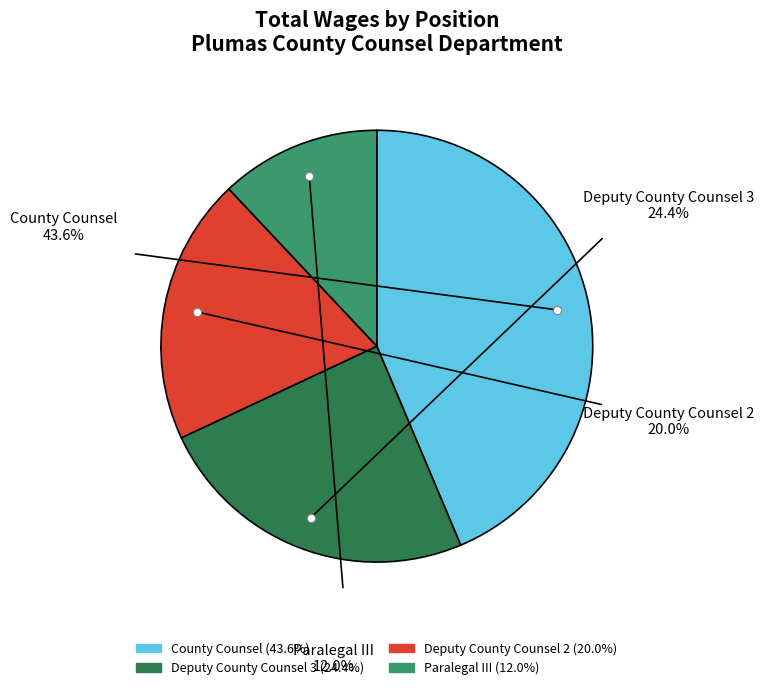

Is County Counsel the majority of the pie?

No